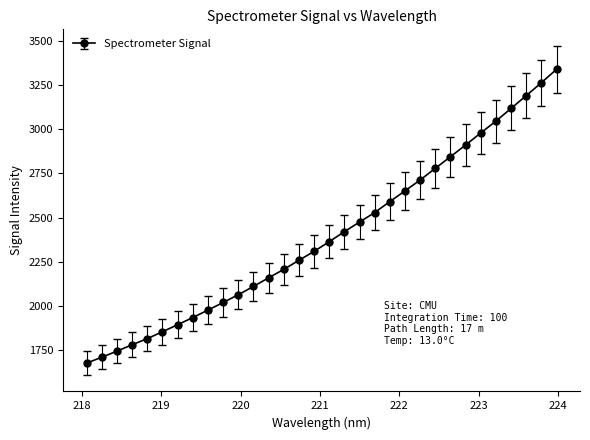

True or false: there are more than 0 points higher than both neighbors.

False